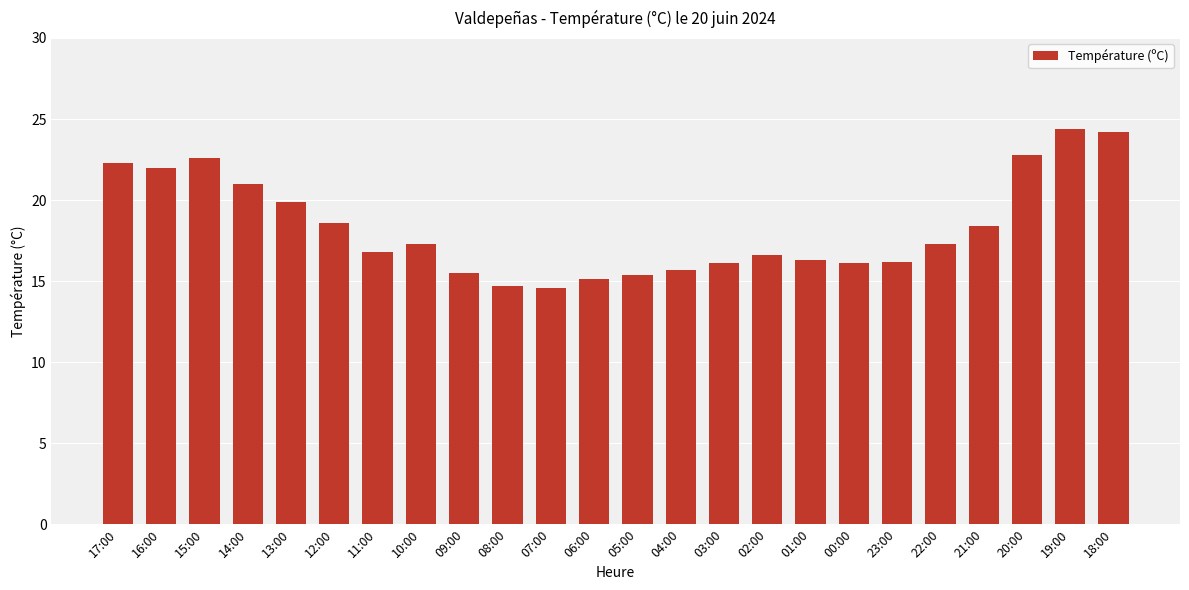

Between 06:00 and 10:00, which is larger?

10:00